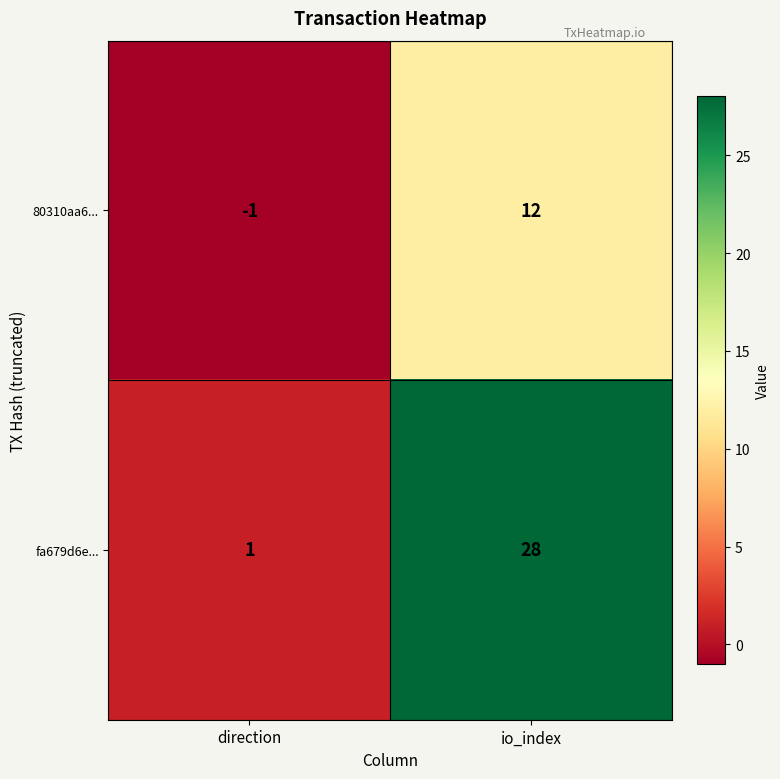

At io_index, list the series in order from largest to smallest.

fa679d6e..., 80310aa6...